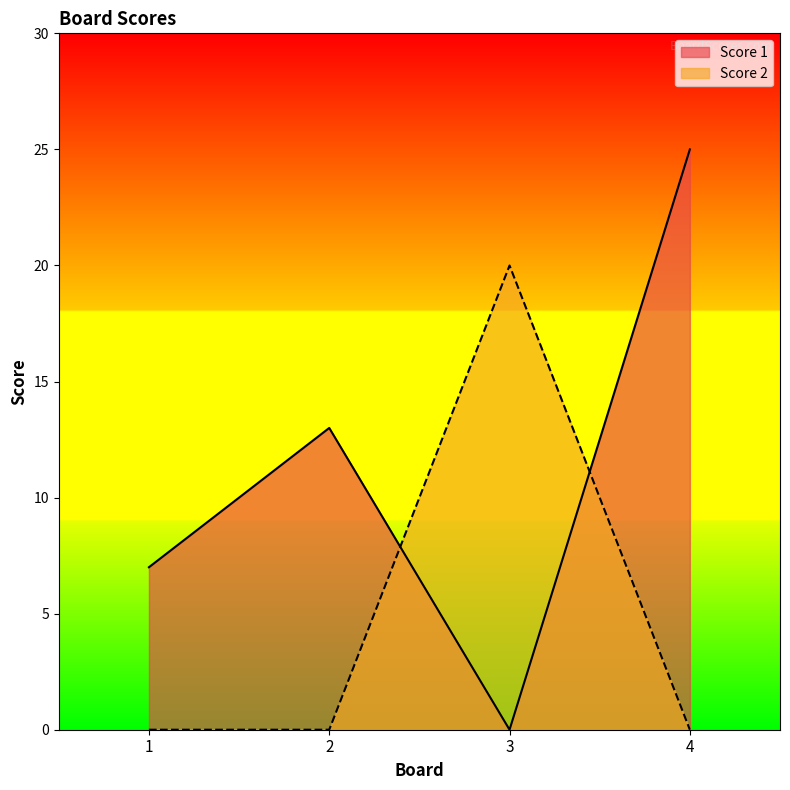

At how many categories does at least one series exceed 14?

2